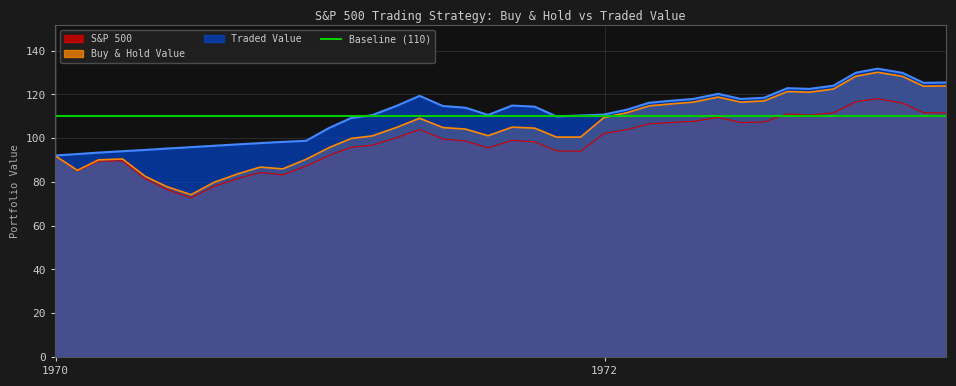

What is the highest value of the Buy & Hold Value series?

130.1